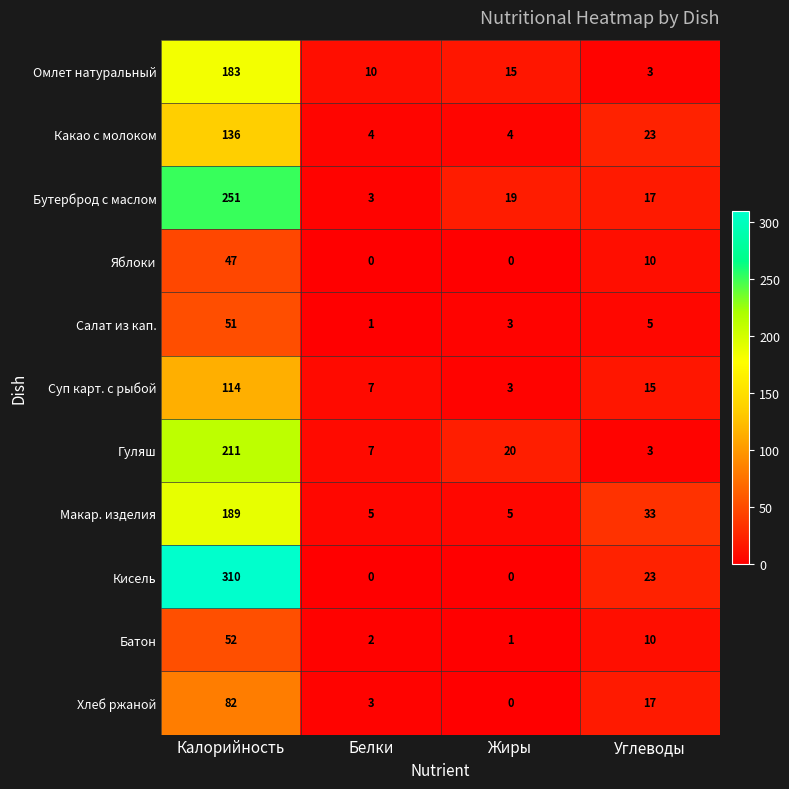

Which series has the widest spread of values?

Кисель